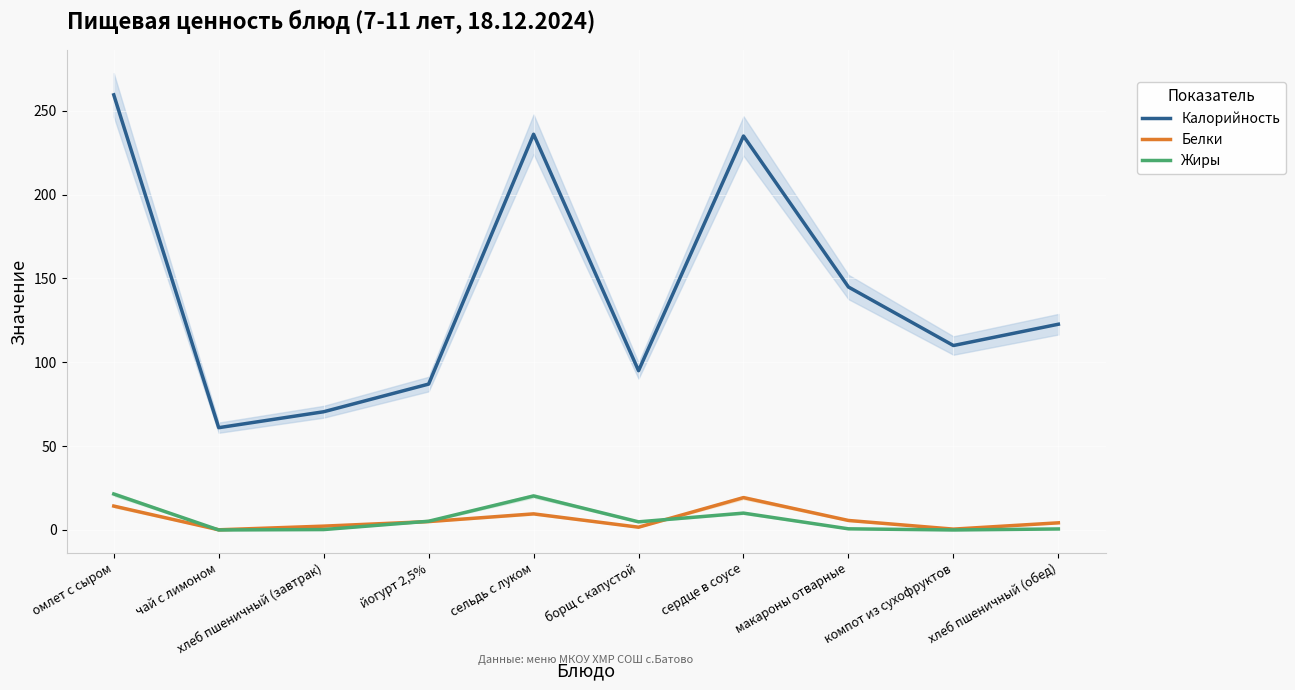

What is the label of the 2nd point from the left?

чай с лимоном